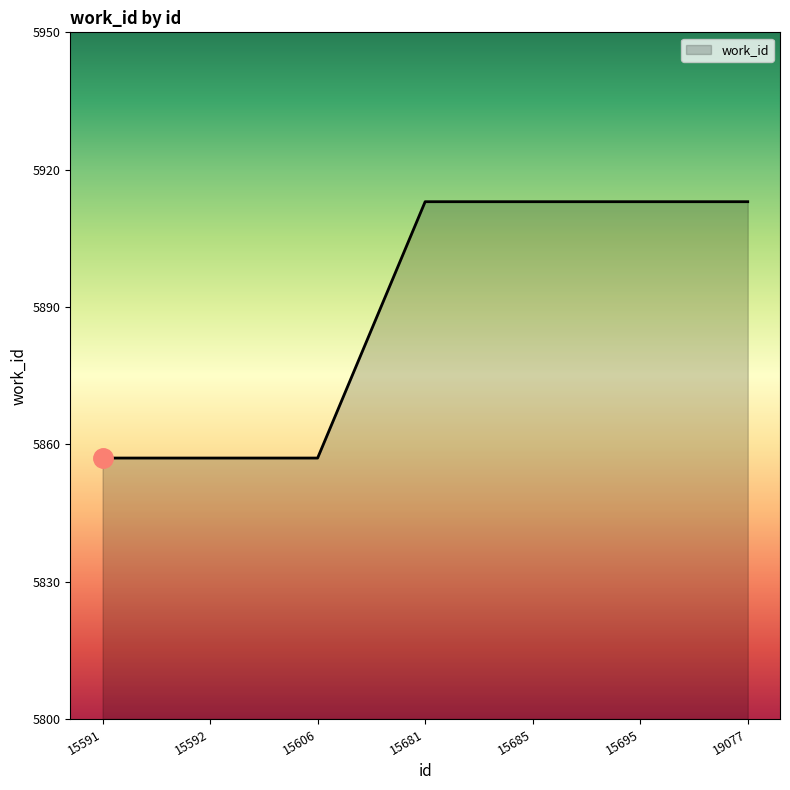

What is the sum of all values?

41223